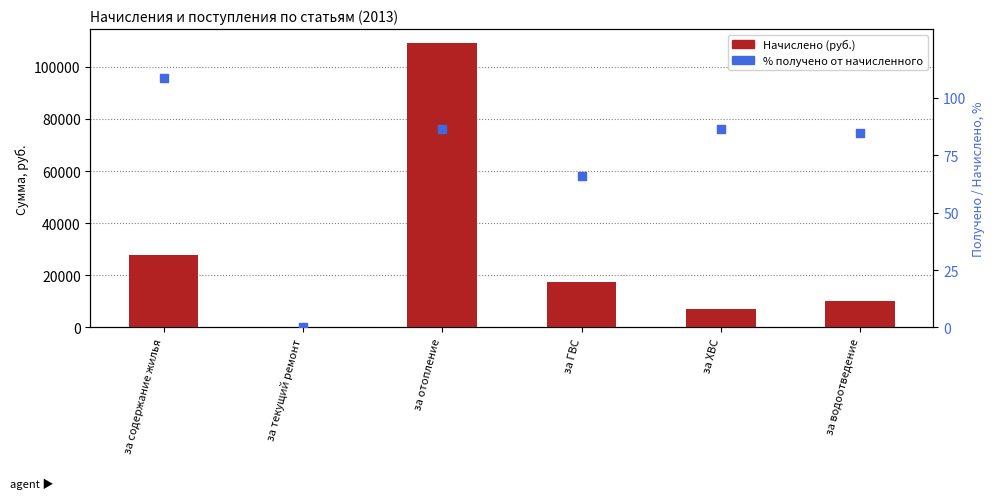

What is the total value across all series at за ХВС?

7099.6